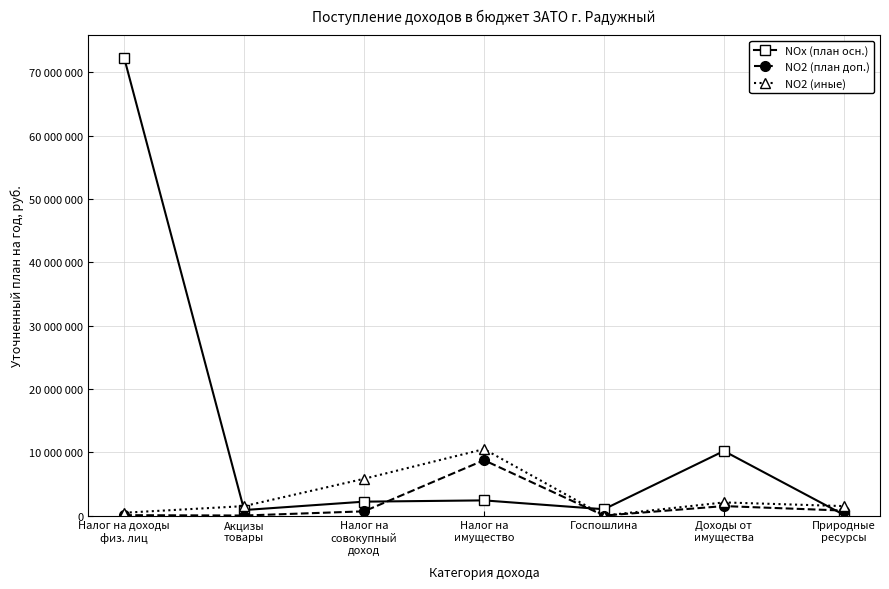

Does the chart have visible grid lines?

Yes